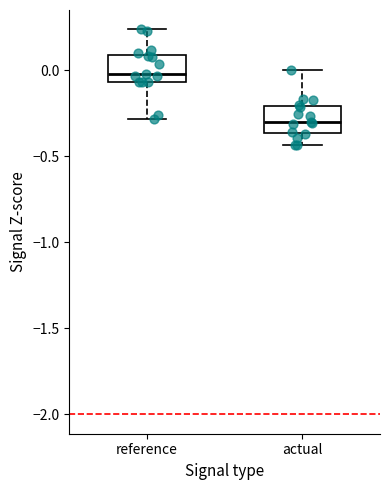

Where does the lower whisker of the box for actual end on the y-axis? The values are not printed on the chart, so give them approximately, as read against the axis.

-0.45